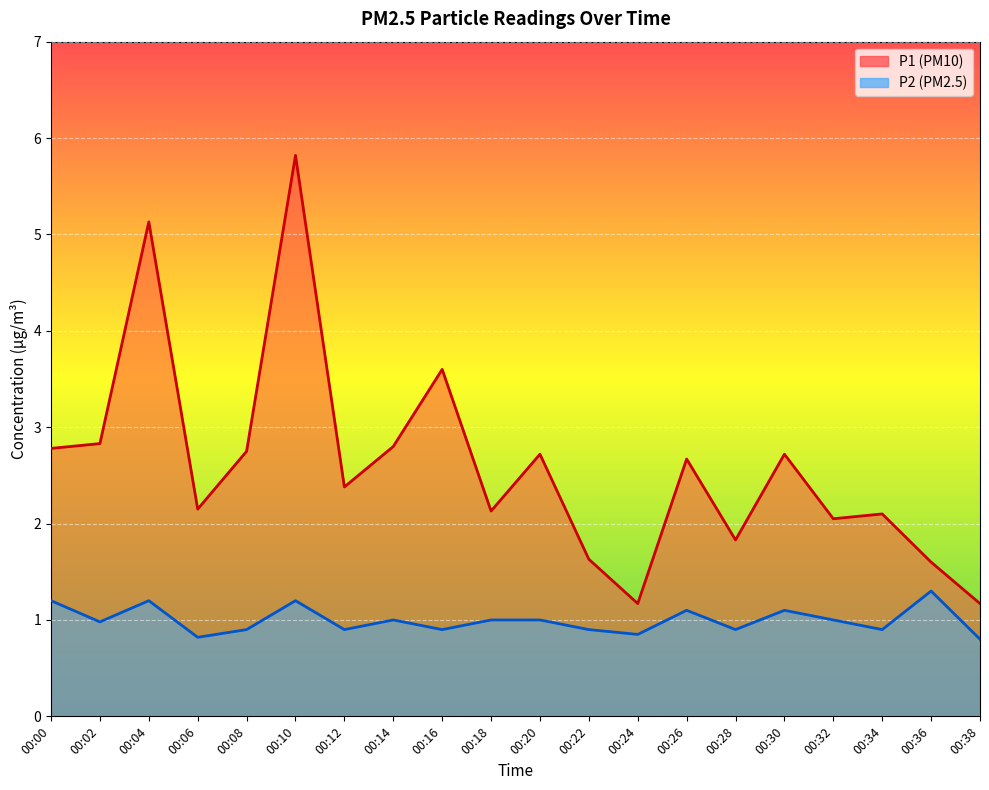

At which category is the sum across all series the highest?

00:10